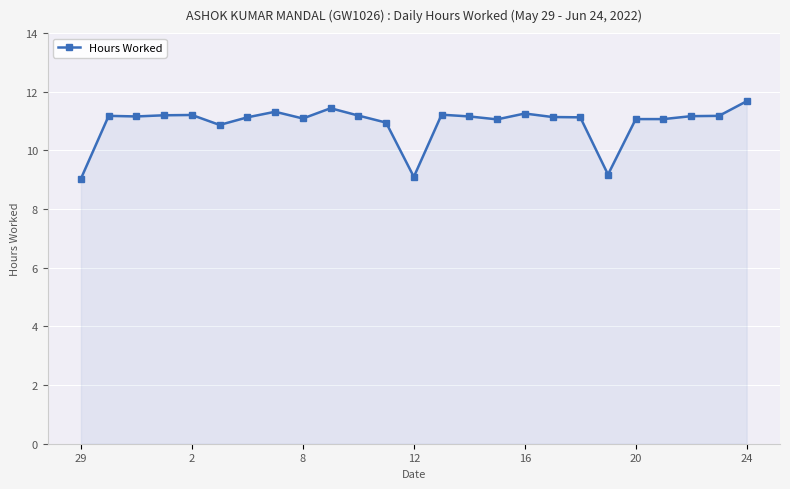

What is the difference between the maximum and minimum values?

2.6